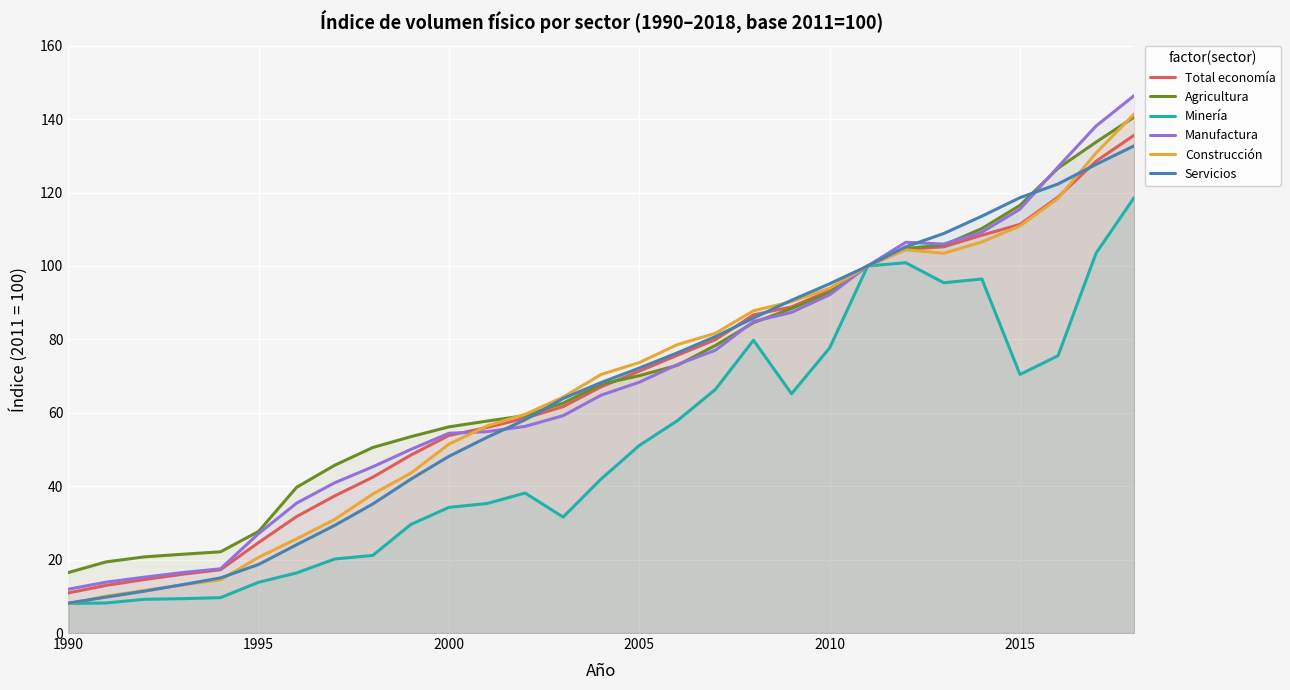

Is it true that Total economía equals 107.1 at 2005?

False